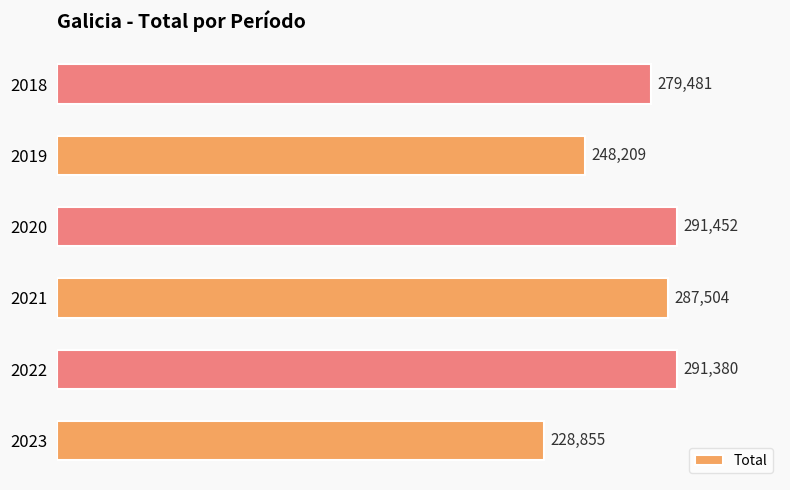

Where is the data nearest to the value 260153?

2019